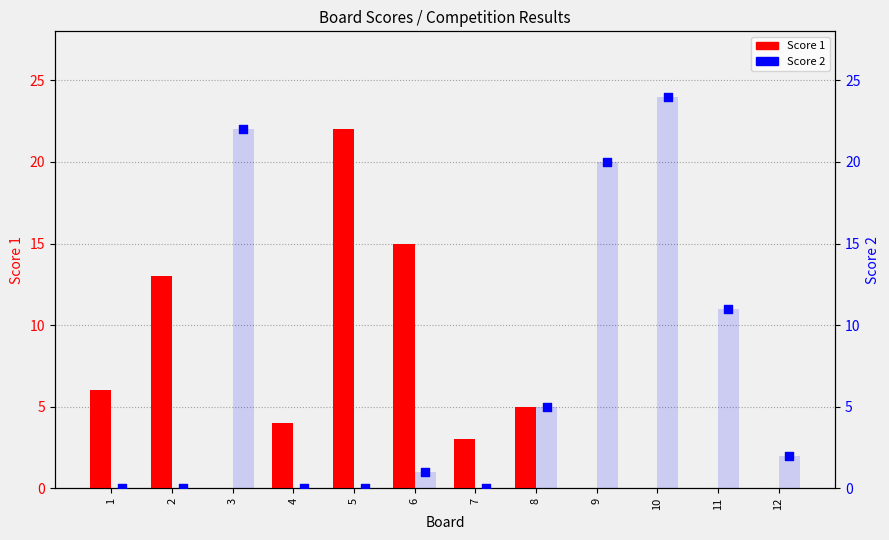

Which series contains the lowest Y value?

Score 1